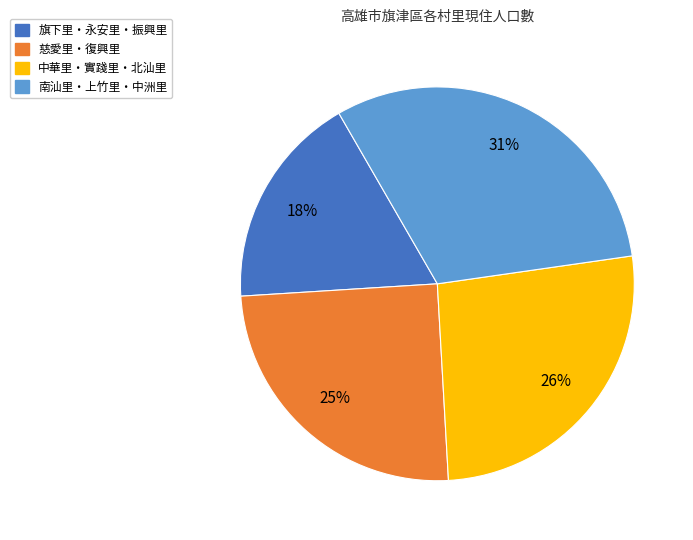

To the nearest percent, what is the difference between the largest and smallest slice percentages?

13%